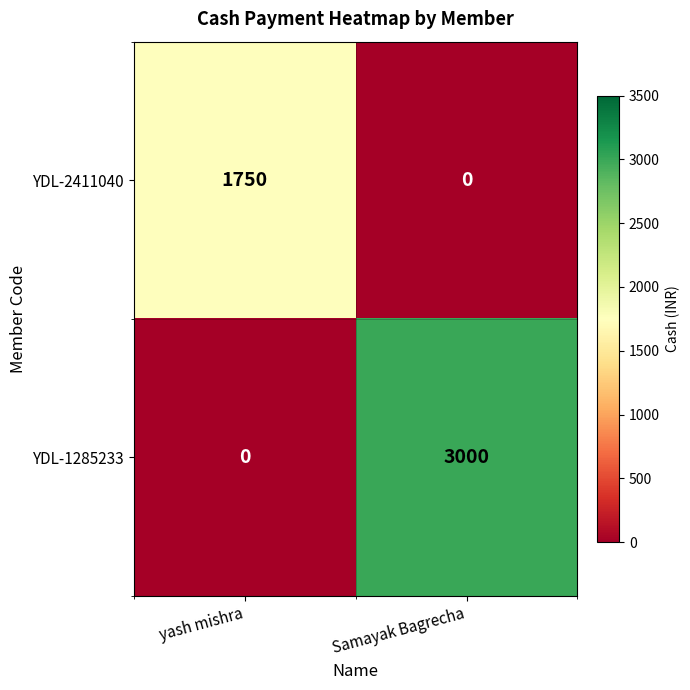

Where is YDL-1285233 nearest to the value 1500?

yash mishra